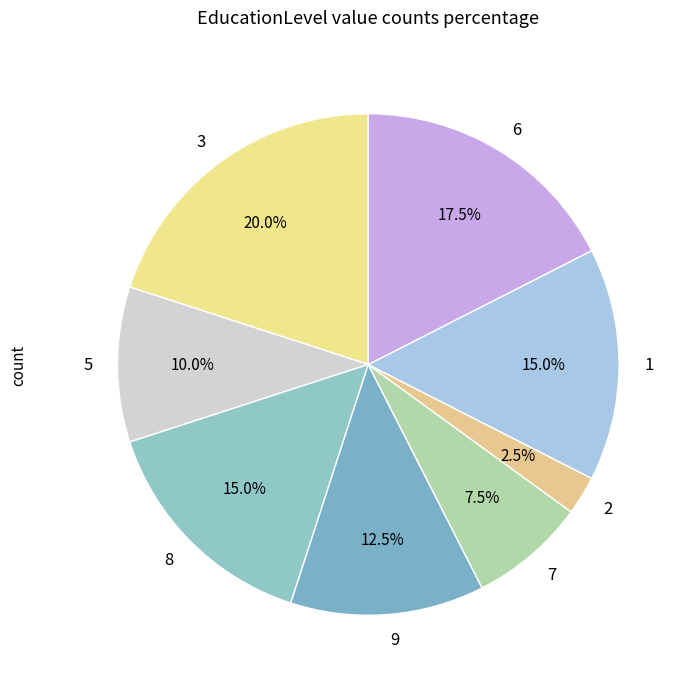

Does any single category account for the majority?

No